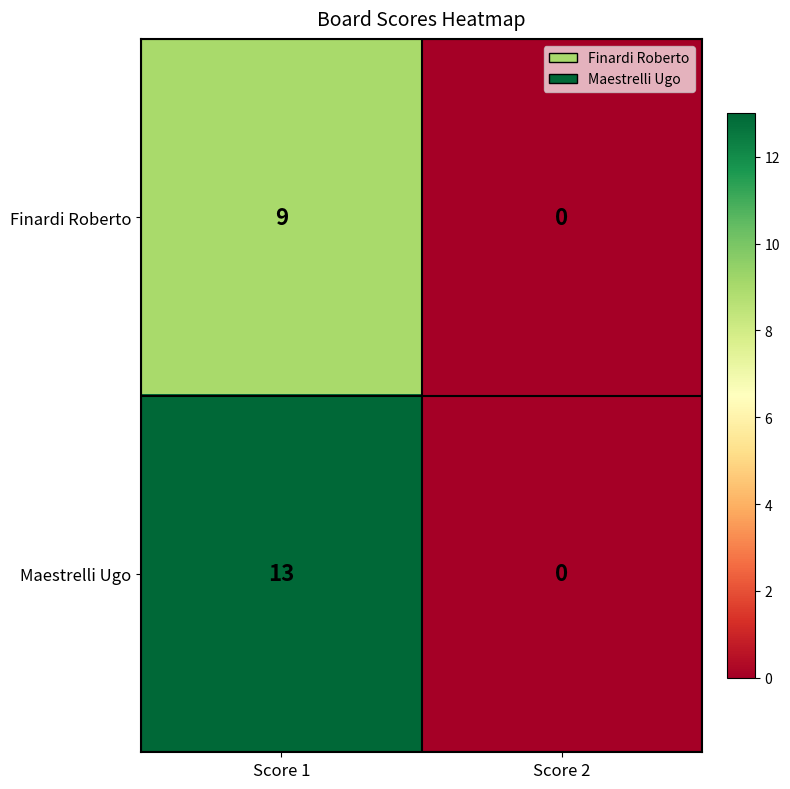

The Finardi Roberto series shows 9 at Score 1. True or false?

True